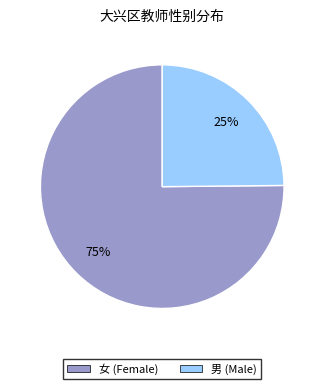

To the nearest percent, what is the difference between the largest and smallest slice percentages?

50%